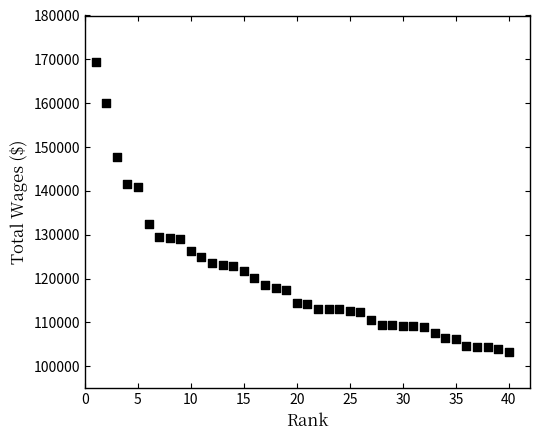

What is the range of X values (max minus min)?

39.0